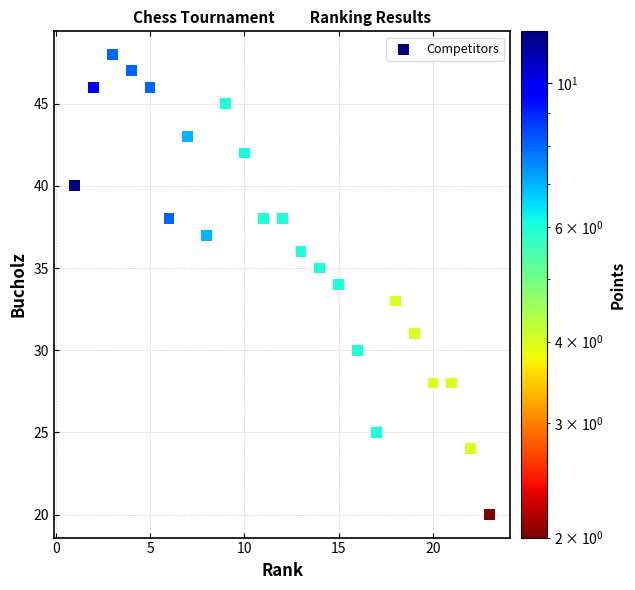

What is the range of X values (max minus min)?

22